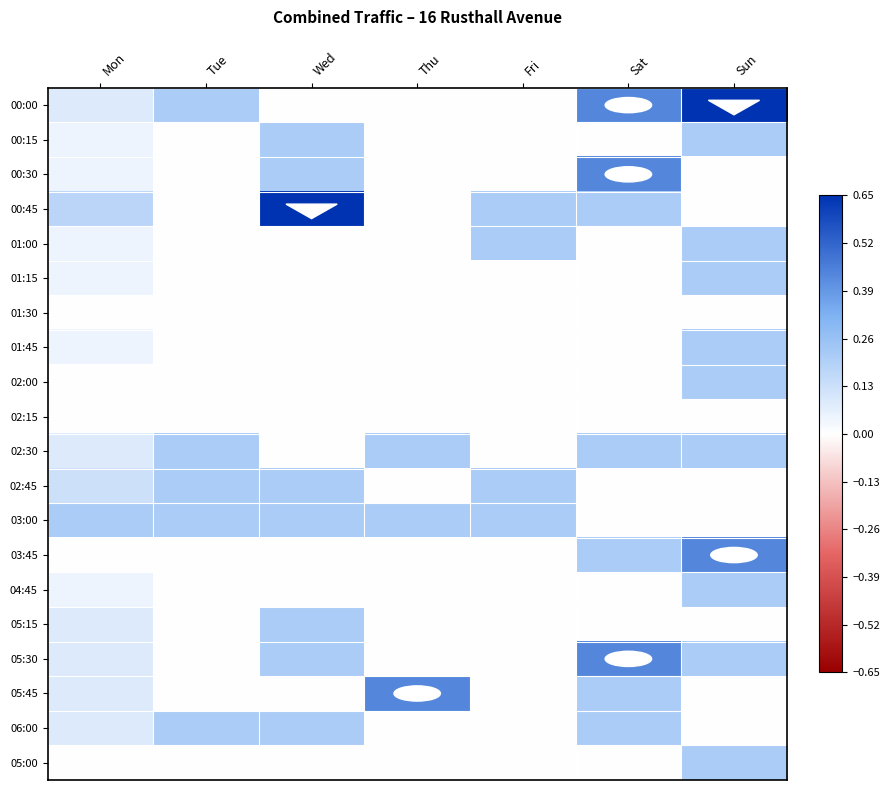

Which series has the largest total across all categories?

00:00